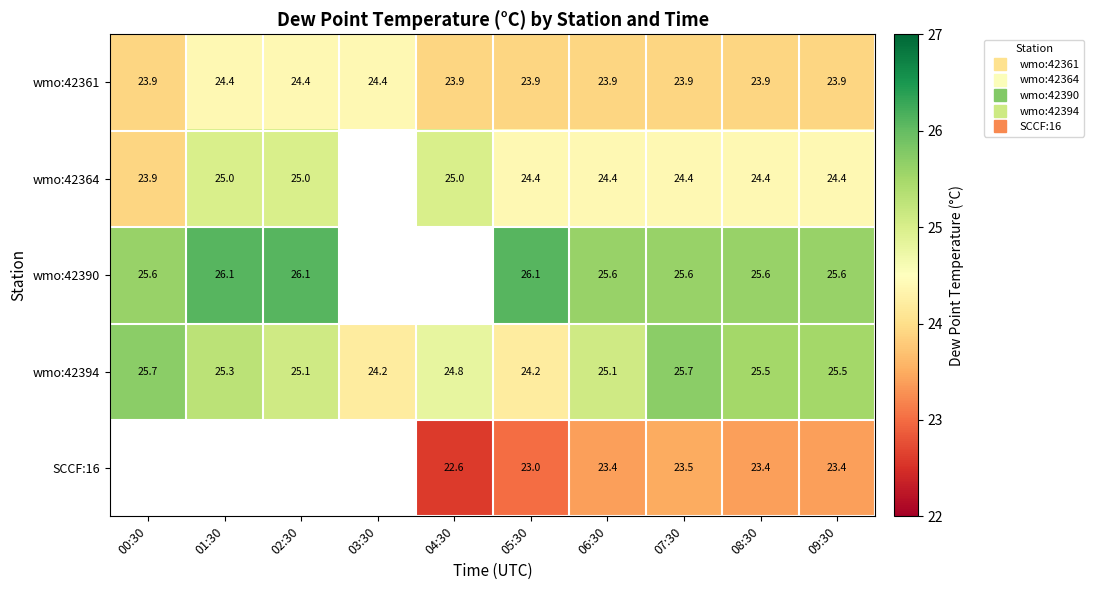

Which series changed the most between 00:30 and 06:30?

wmo:42394